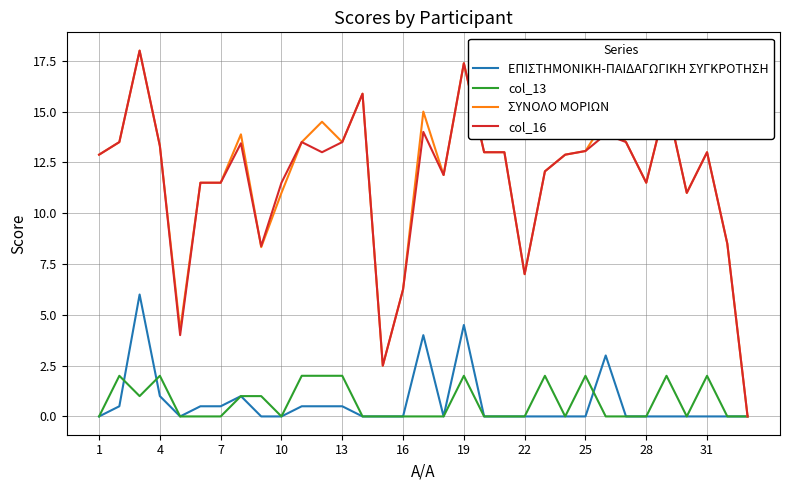

What is the greatest value displayed?

18.0